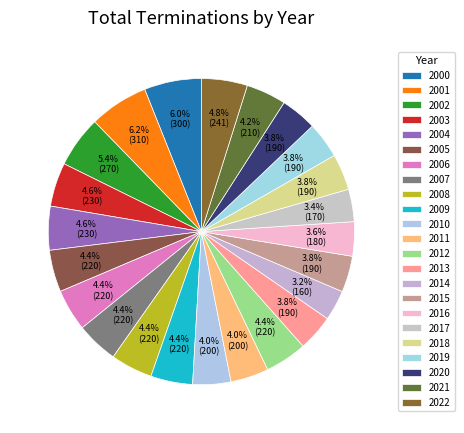

The 2002 slice represents 5% of the pie. True or false?

True